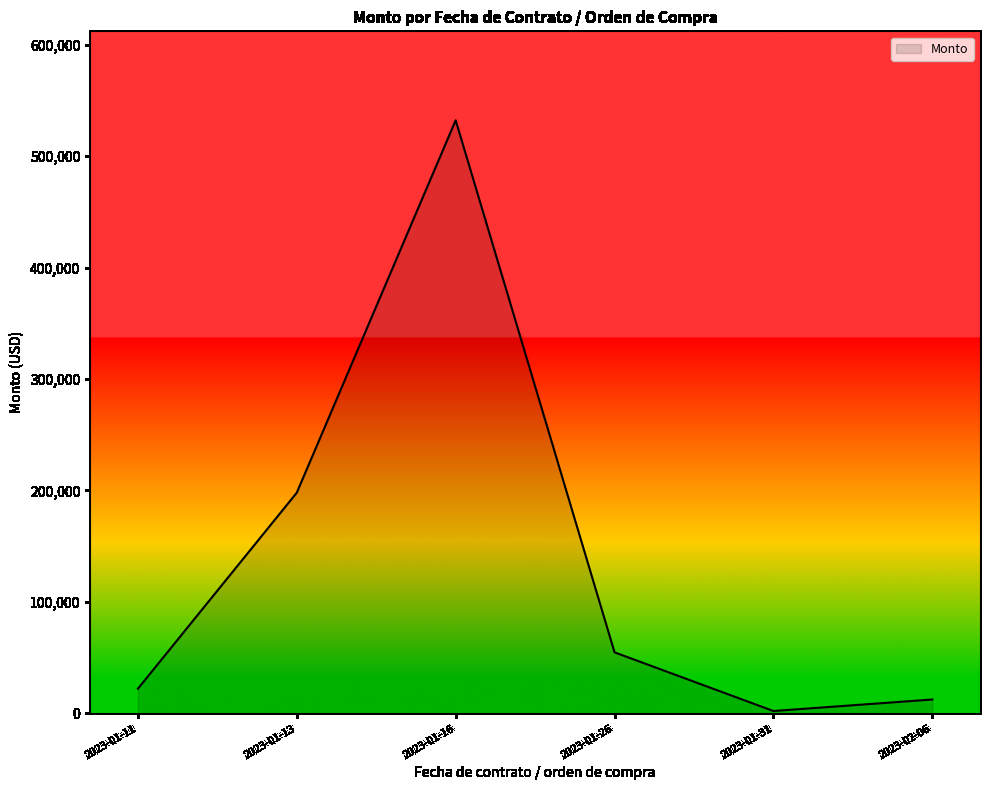

Where is the data nearest to the value 267115?

2023-01-13